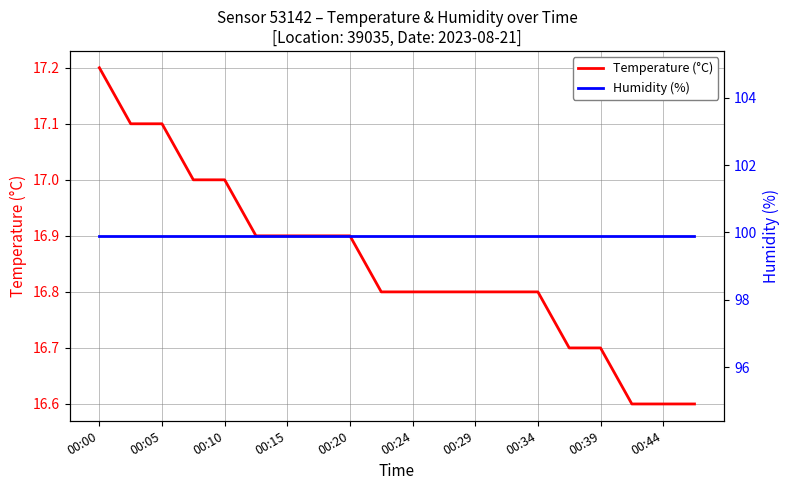

The Temperature (°C) series shows 8.3 at 00:29. True or false?

False